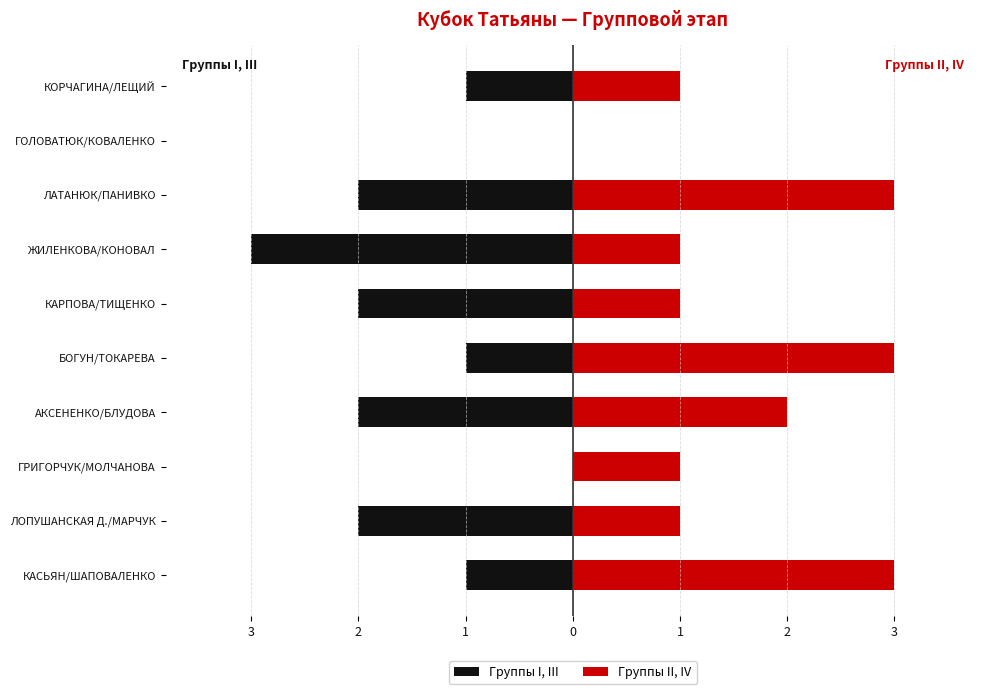

Reading left to right, transcribe all the data shown in this chart.

Группы I, III: -1	-2	0	-2	-1	-2	-3	-2	0	-1
Группы II, IV: 3	1	1	2	3	1	1	3	0	1